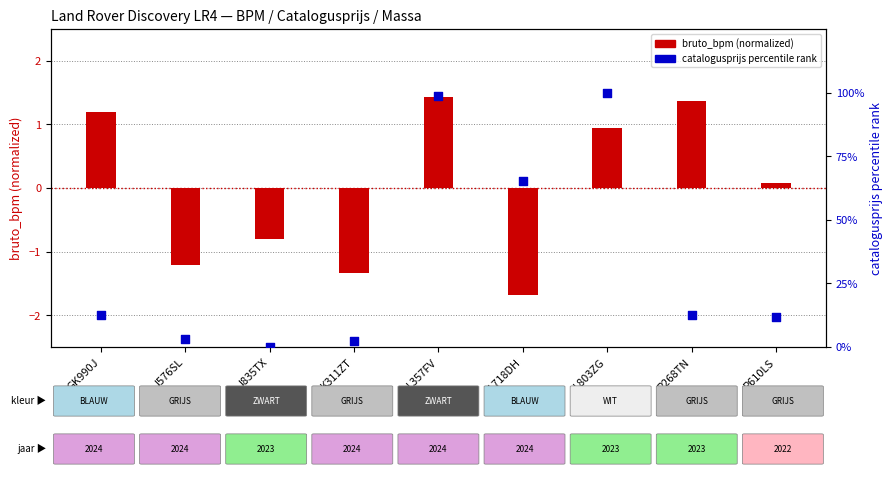

Which series contains the highest Y value?

catalogusprijs (percentile)